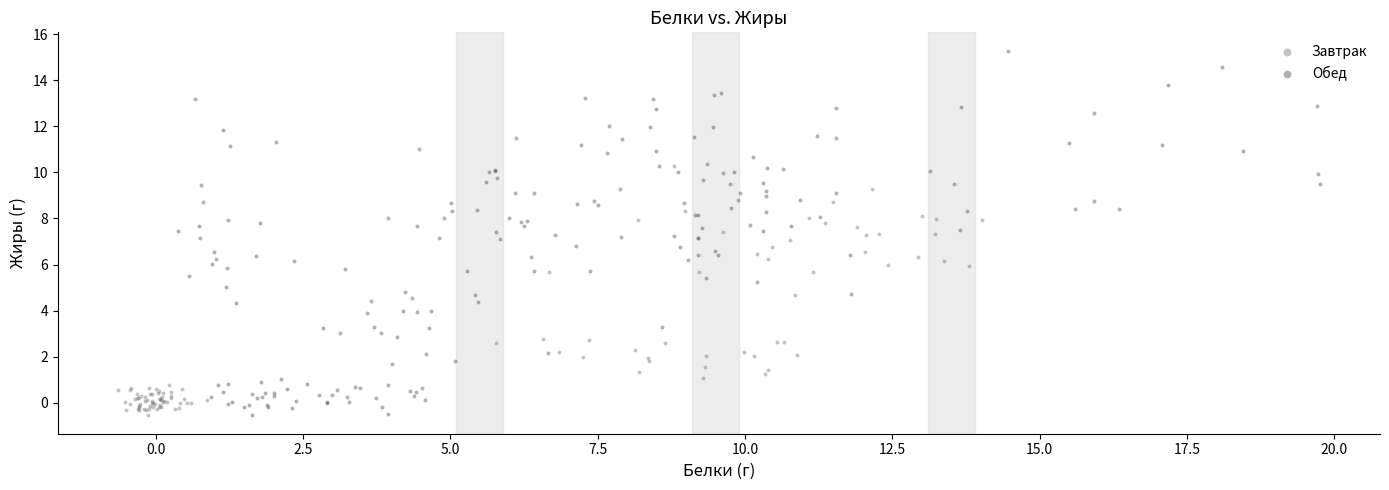

Which series contains the highest Y value?

Обед